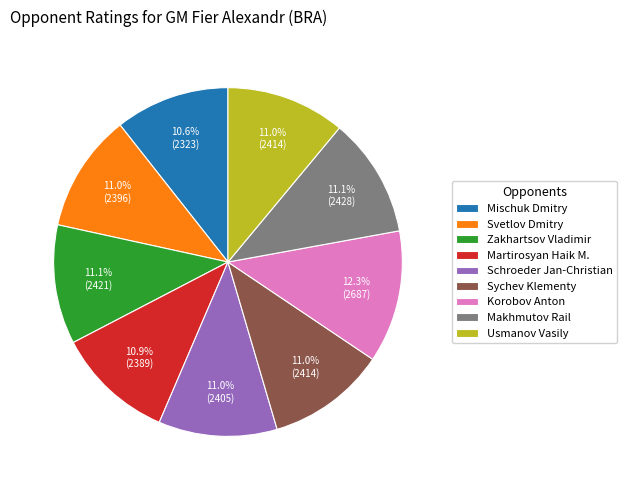

To the nearest percent, what portion does Korobov Anton represent?

12%